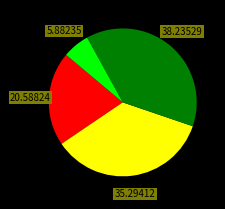

Count the number of slices in the pie.

4